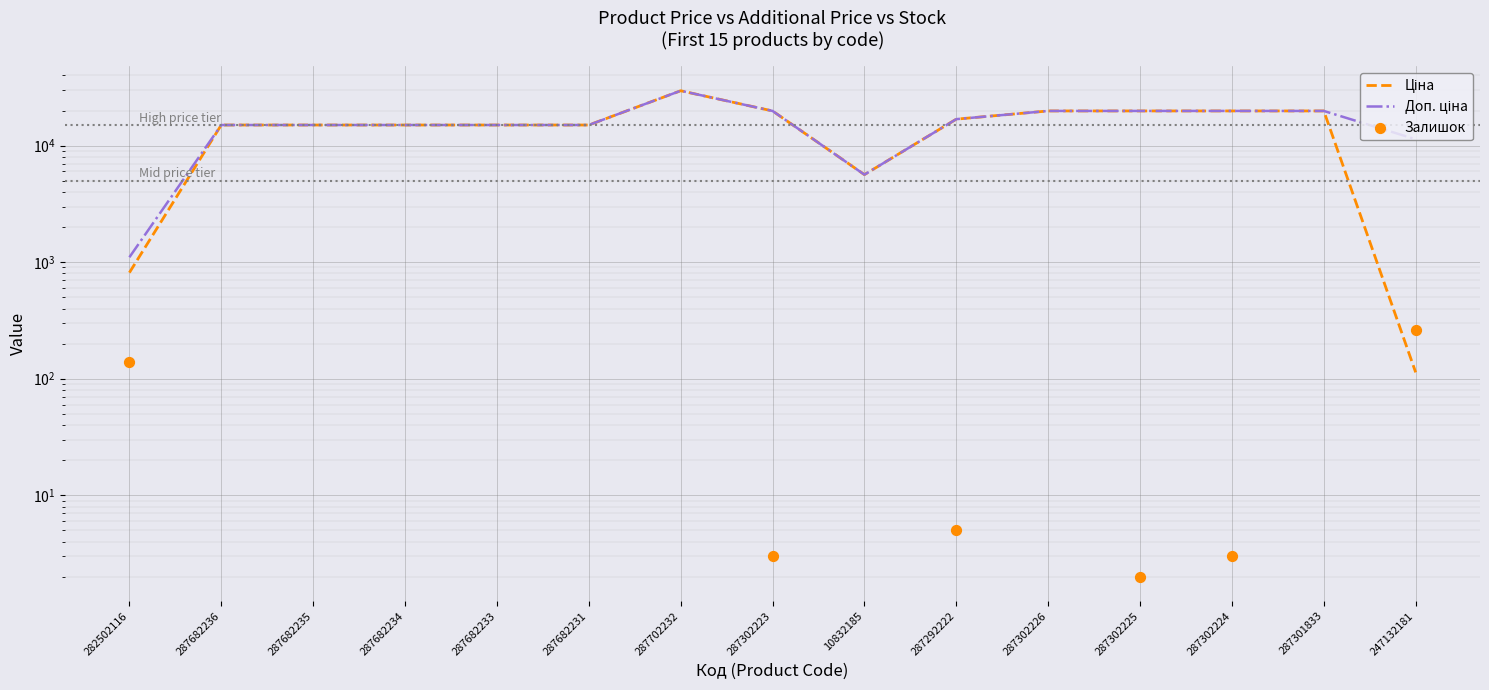

What are all the series names shown in the legend?

Ціна, Доп. ціна, Залишок